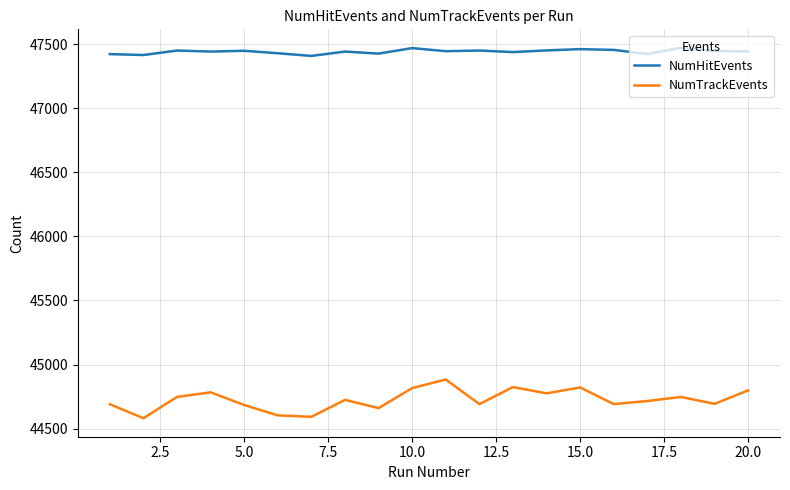

Rank the series by their average value, from highest to lowest.

NumHitEvents, NumTrackEvents